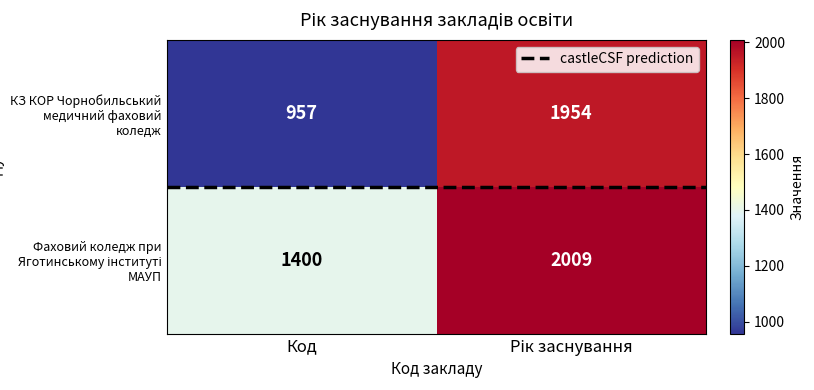

What is the difference between the highest and lowest values at Код?

443